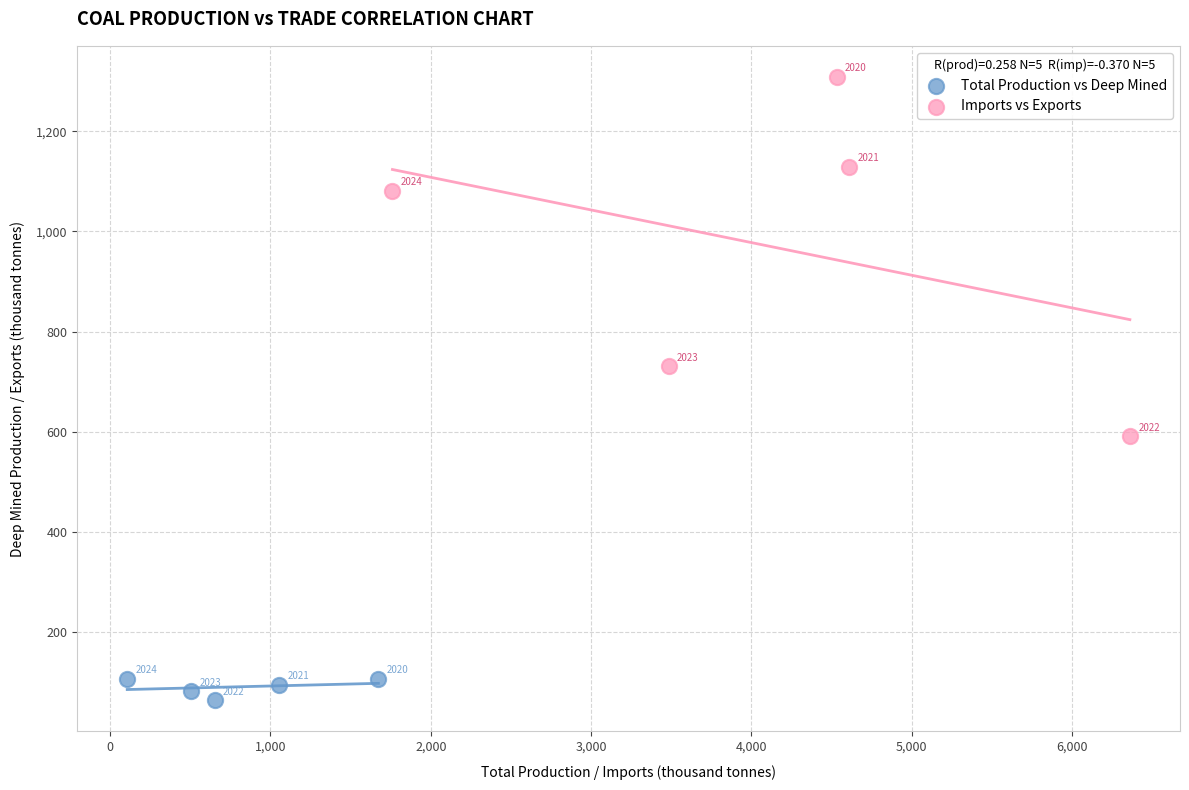

Which series contains the lowest Y value?

Total Production vs Deep Mined